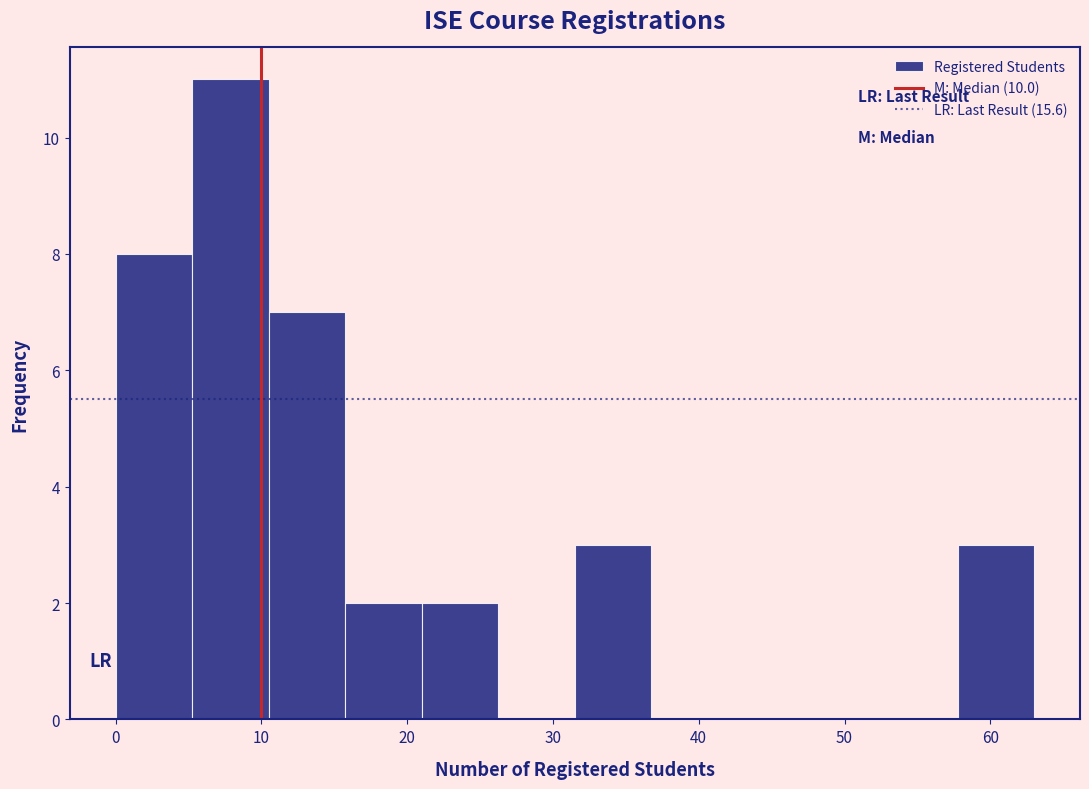

Reading left to right, list every bar in this chart as the range it spans on the x-axis followed by its height. Neither the bar edges nor the heights are printed on the chart, so give them approximately, as read against the axes.

0 to 5: 8
5 to 11: 11
11 to 16: 7
16 to 21: 2
21 to 26: 2
26 to 32: 0
32 to 37: 3
37 to 42: 0
42 to 47: 0
47 to 53: 0
53 to 58: 0
58 to 63: 3